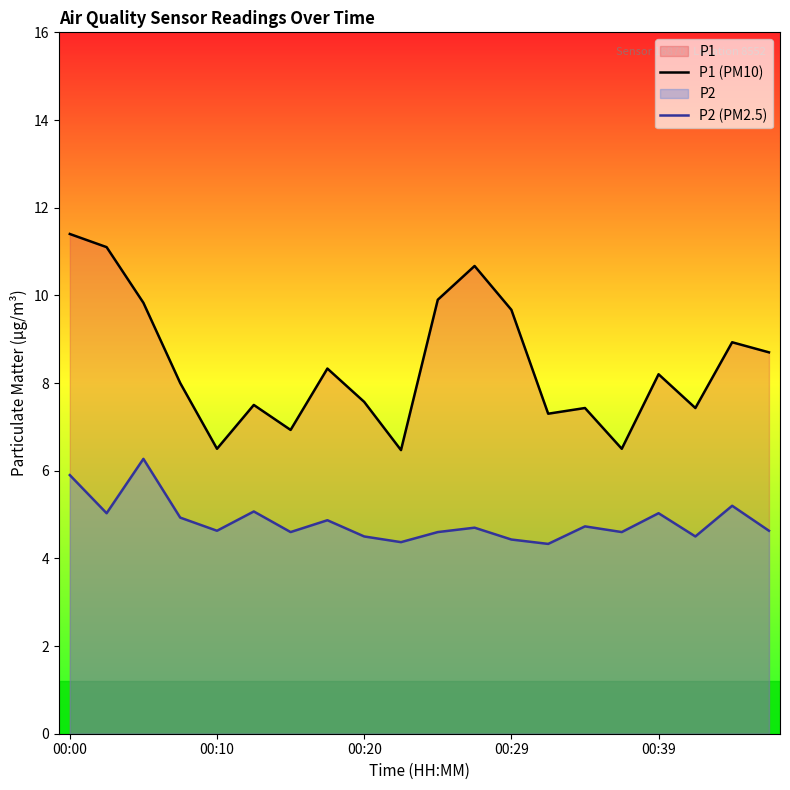

Reading right to left, what are all the values shown in this chart?

P1 (PM10): 8.7	8.9	7.4	8.2	6.5	7.4	7.3	9.7	10.7	9.9	6.5	7.6	8.3	6.9	7.5	6.5	8.0	9.8	11.1	11.4
P2 (PM2.5): 4.6	5.2	4.5	5.0	4.6	4.7	4.3	4.4	4.7	4.6	4.4	4.5	4.9	4.6	5.1	4.6	4.9	6.3	5.0	5.9